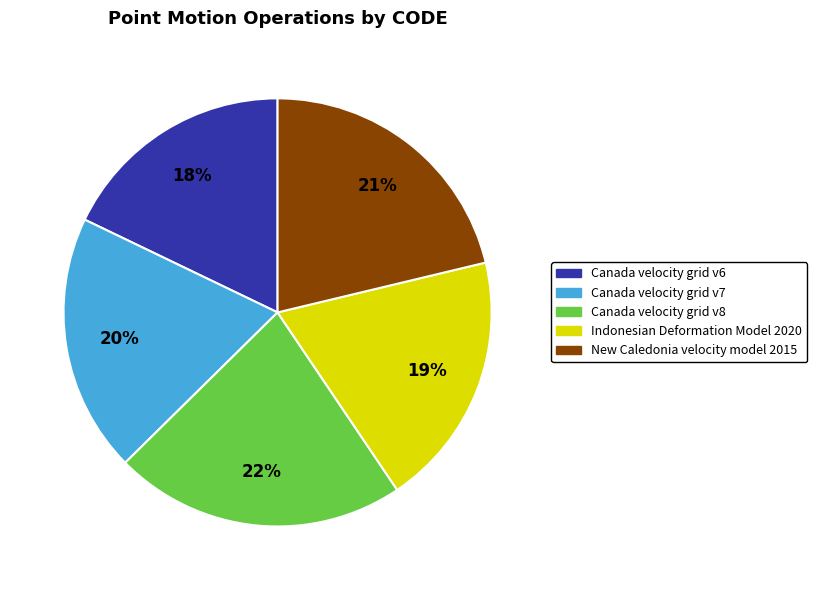

Is the sum of New Caledonia velocity model 2015 and Canada velocity grid v7 greater than half?

No